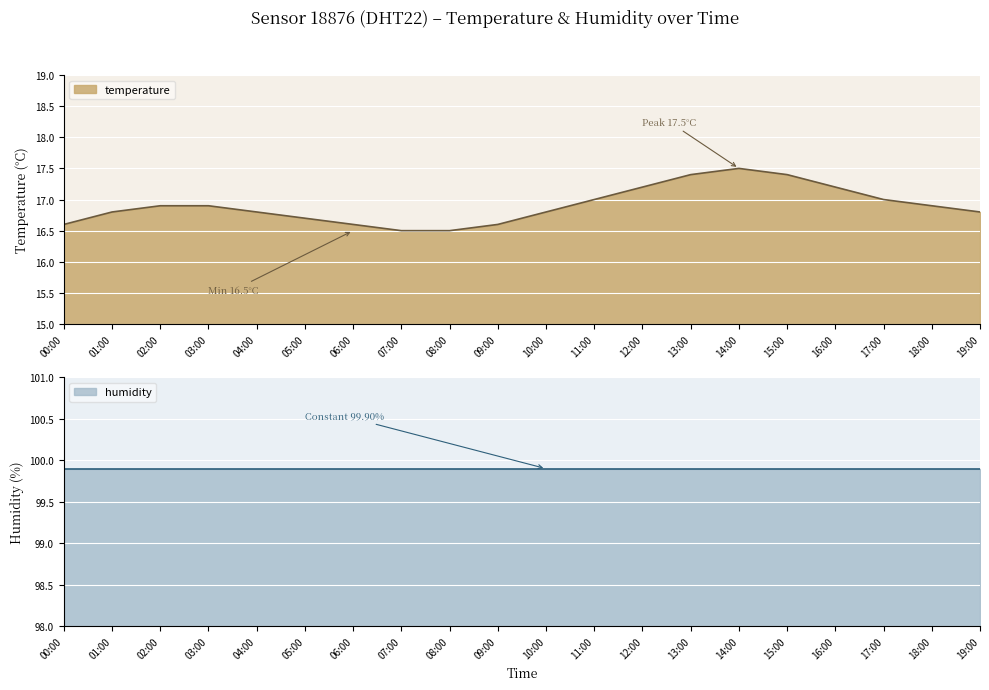

Rank the categories by value from highest to lowest.

14:00, 13:00, 15:00, 12:00, 16:00, 11:00, 17:00, 02:00, 03:00, 18:00, 01:00, 04:00, 10:00, 19:00, 05:00, 00:00, 06:00, 09:00, 07:00, 08:00